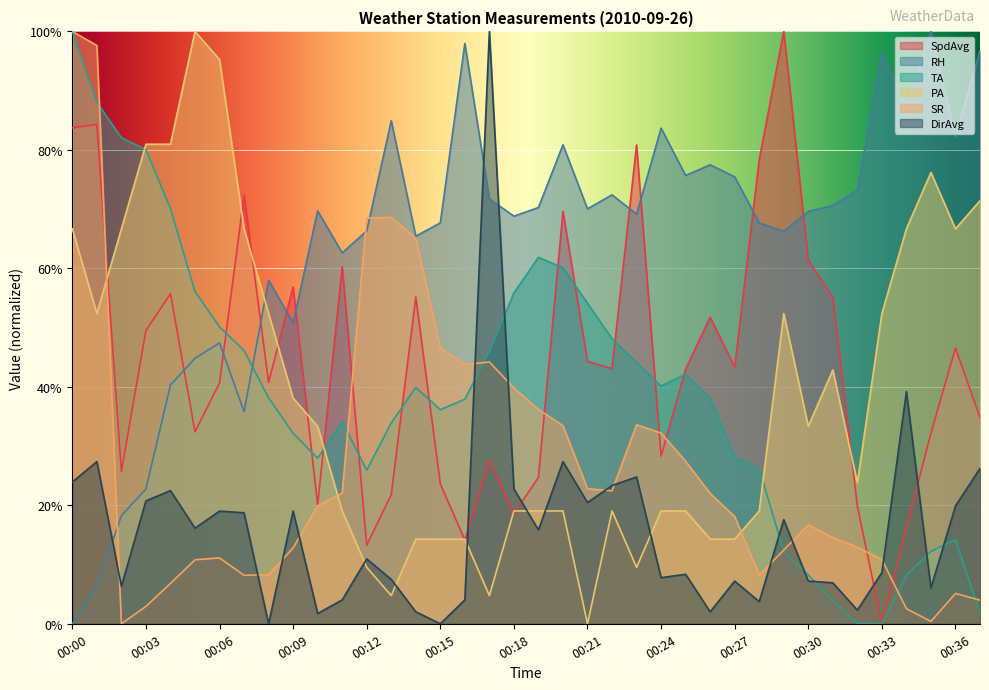

Where is PA nearest to the value 50?

00:01